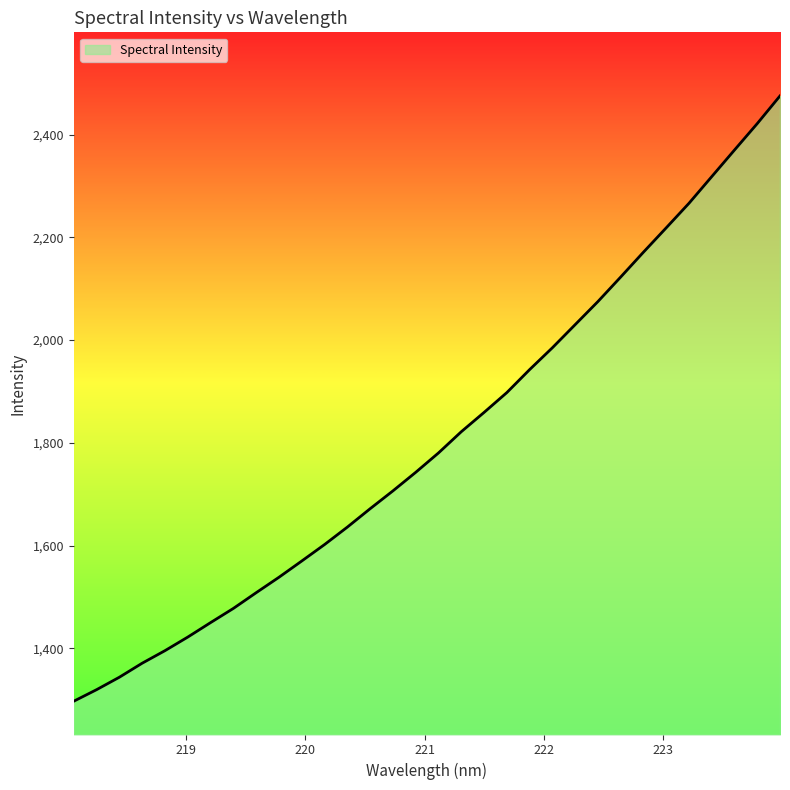

What is the maximum value shown in the chart?

2475.6